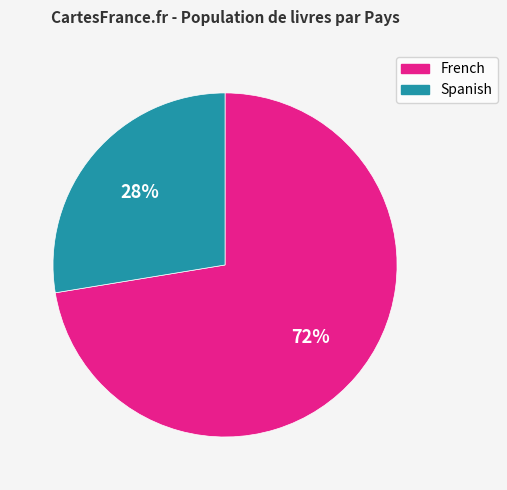

What is the ratio of the value at French to the value at Spanish?

2.6